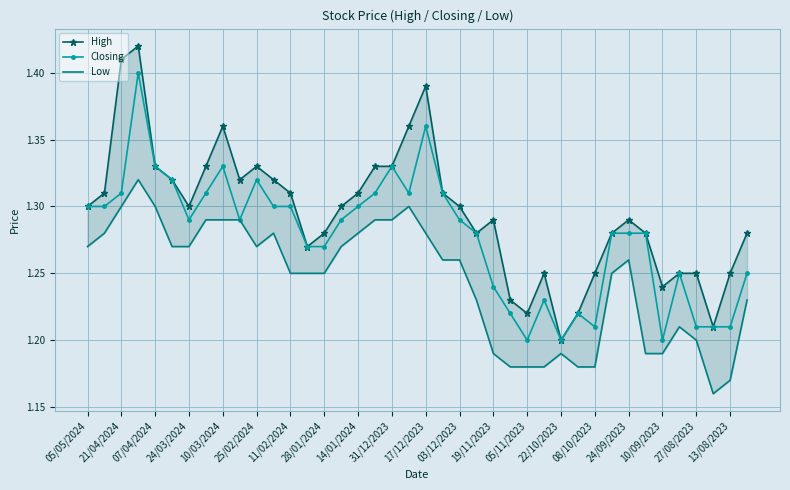

The Closing series shows 2.0 at 07/04/2024. True or false?

False